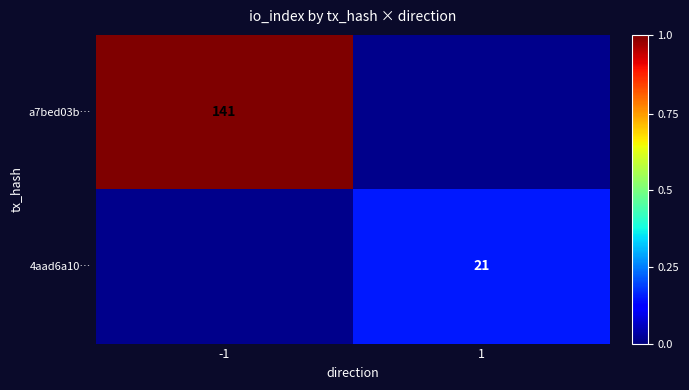

How many distinct data groups are displayed?

2